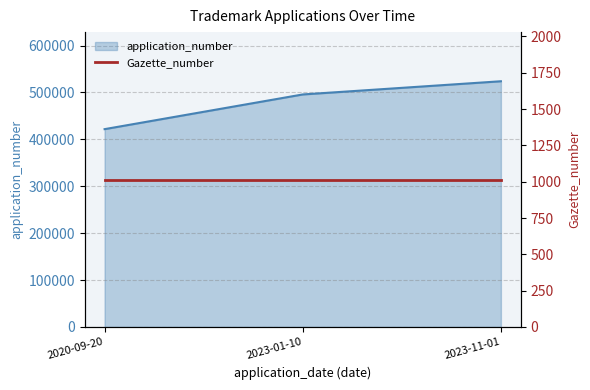

The value at 2023-01-10 is 495678. True or false?

True